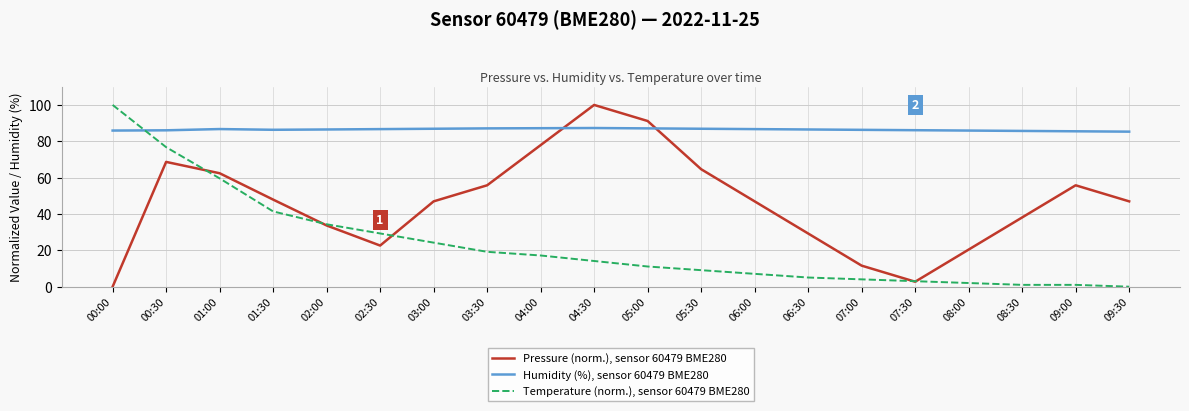

Rank the series at 09:00 from lowest to highest value.

Temperature (norm.), sensor 60479 BME280, Pressure (norm.), sensor 60479 BME280, Humidity (%), sensor 60479 BME280